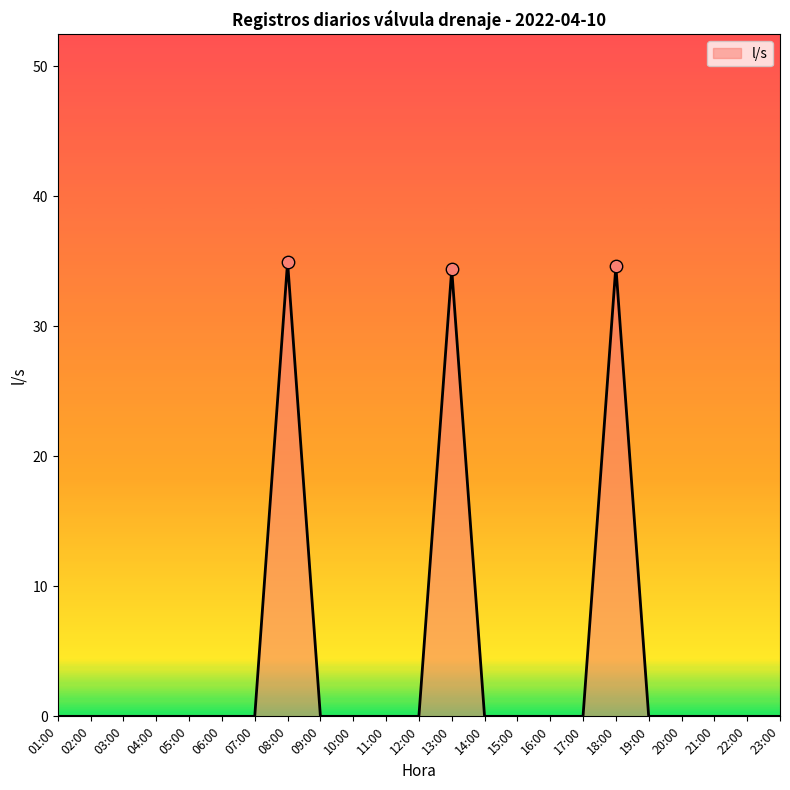

What is the change in value from 03:00 to 13:00?

+34.4